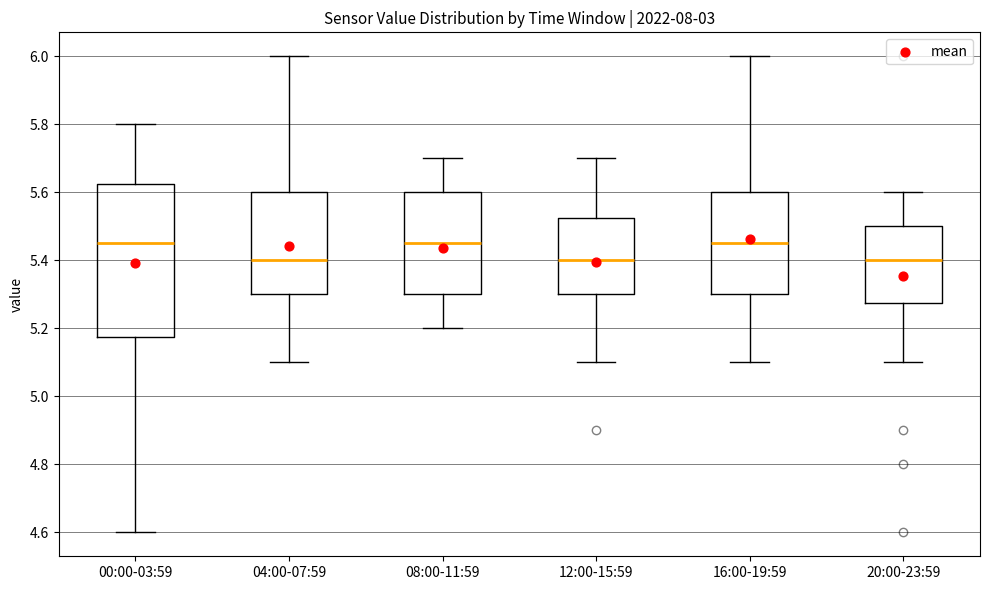

Reading left to right, read every box against the y-axis: the position of its median line, the range the box covers, and the ends of its whiskers. The values are not printed on the chart, so give them approximately, as read against the axis.

00:00-03:59: median 5.46, box 5.18 to 5.62, whiskers 4.60 to 5.80
04:00-07:59: median 5.40, box 5.30 to 5.60, whiskers 5.10 to 6.00
08:00-11:59: median 5.46, box 5.30 to 5.60, whiskers 5.20 to 5.70
12:00-15:59: median 5.40, box 5.30 to 5.52, whiskers 5.10 to 5.70
16:00-19:59: median 5.46, box 5.30 to 5.60, whiskers 5.10 to 6.00
20:00-23:59: median 5.40, box 5.28 to 5.50, whiskers 5.10 to 5.60